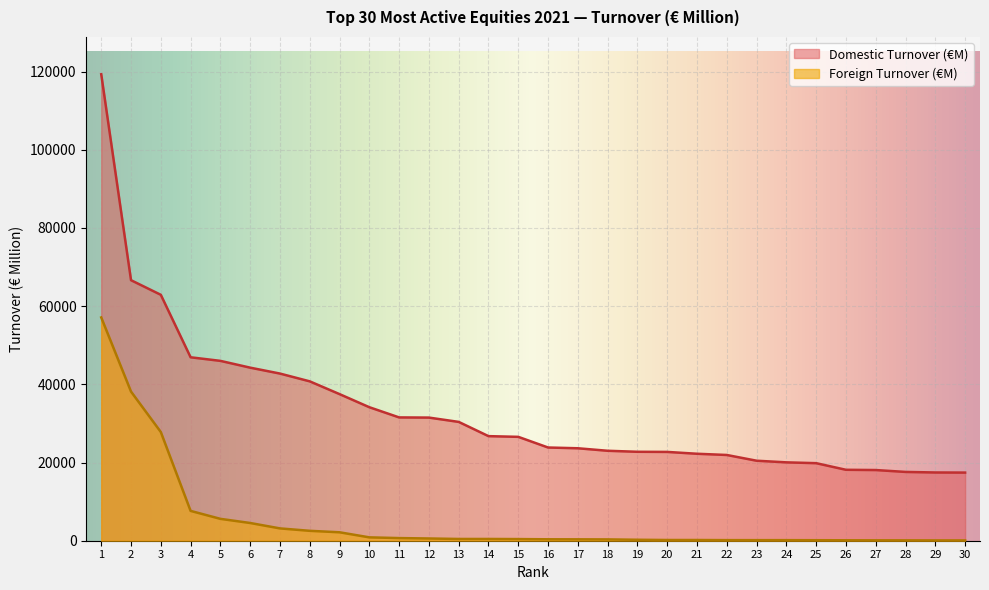

What is the value of the Foreign Turnover (€M) point at the 19th from the left?

245.8